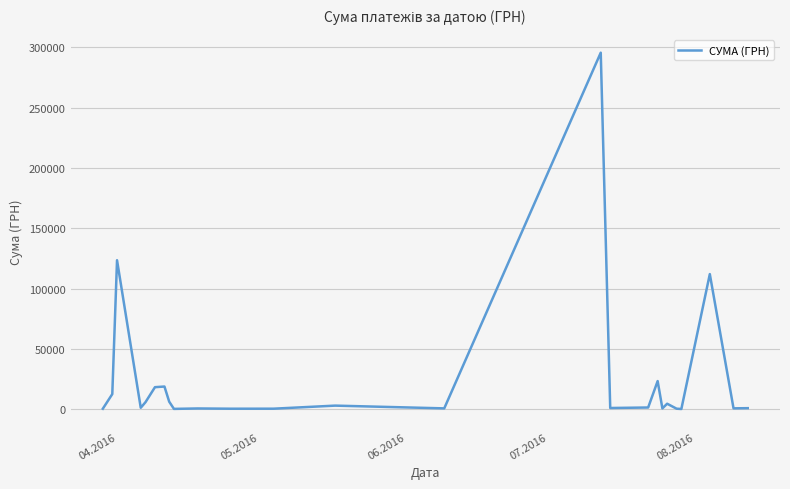

What is the difference between the maximum and minimum values?

295540.8